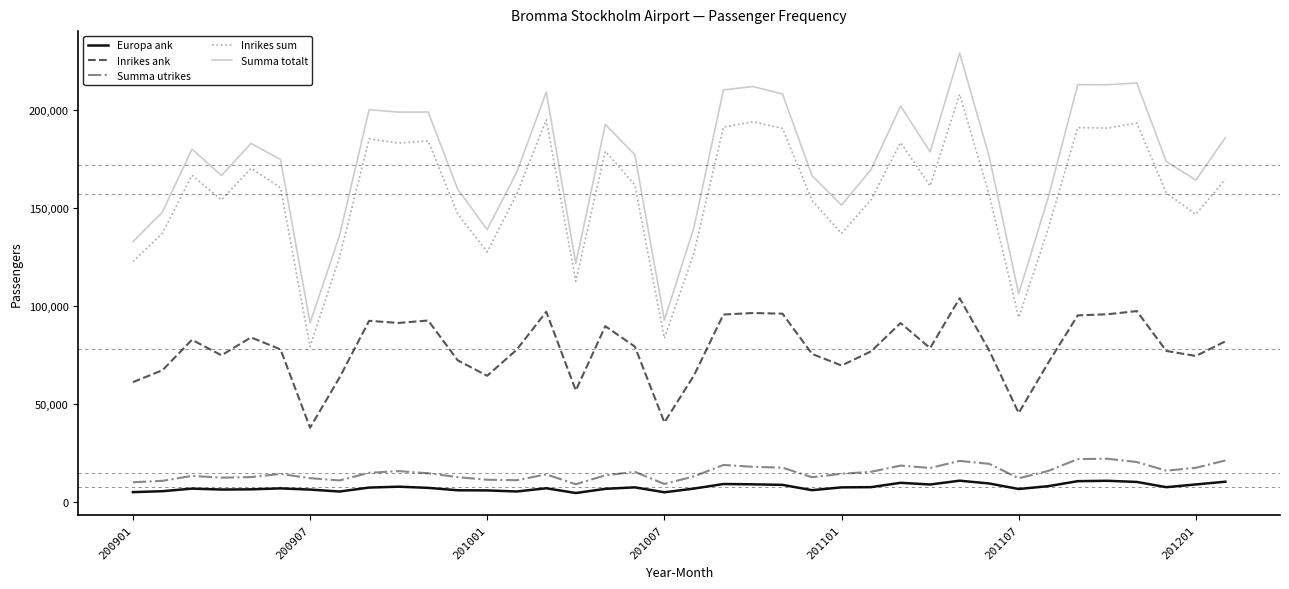

What is the difference between the maximum and minimum values in the Inrikes ank series?

66118